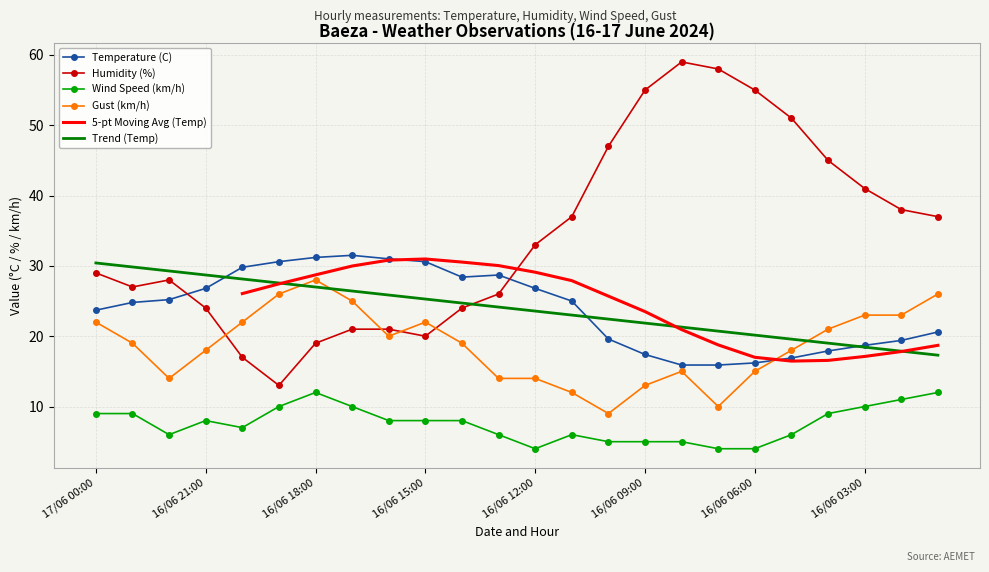

At which category does Gust (km/h) reach its first local valley?

16/06 22:00